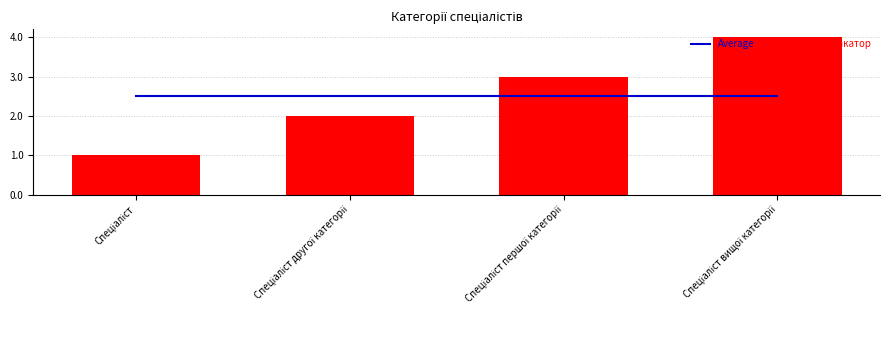

How many values in the Ідентифікатор series exceed 3?

1